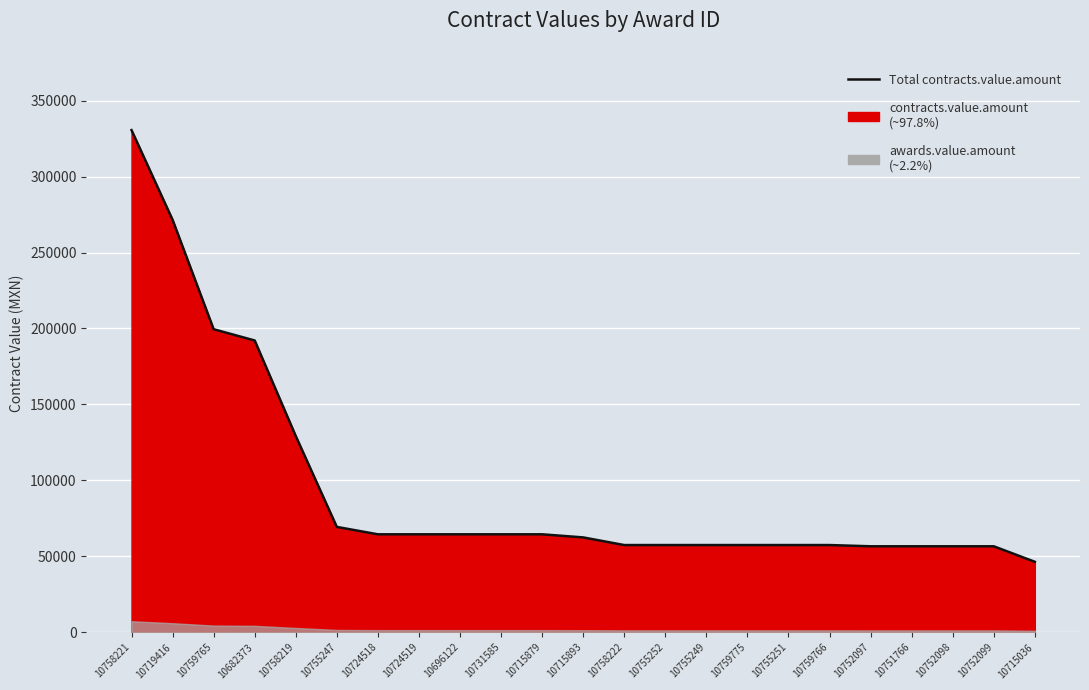

Approximately how many times larger is the value at 10696122 compared to 10759775?

1.1